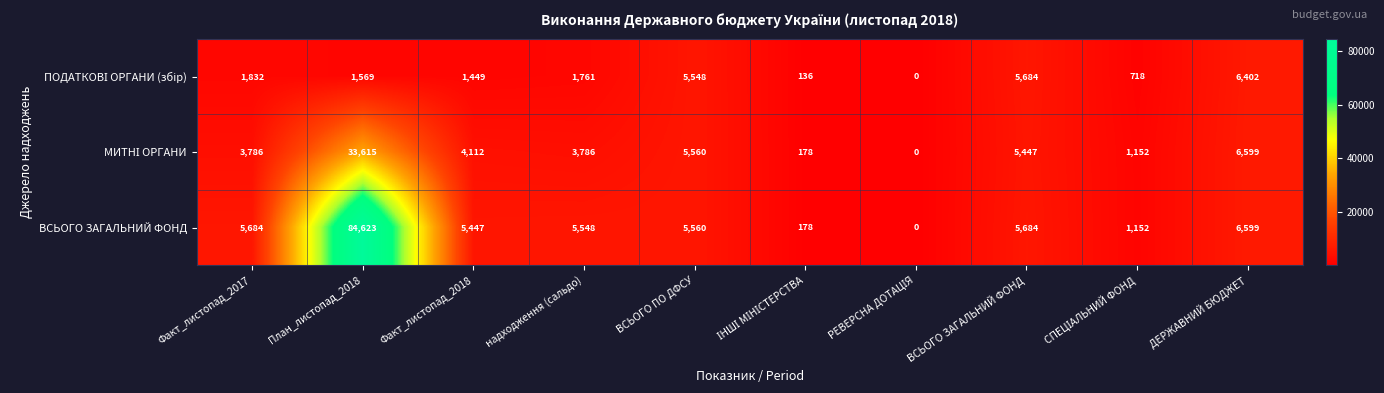

At how many categories does at least one series exceed 49354?

1